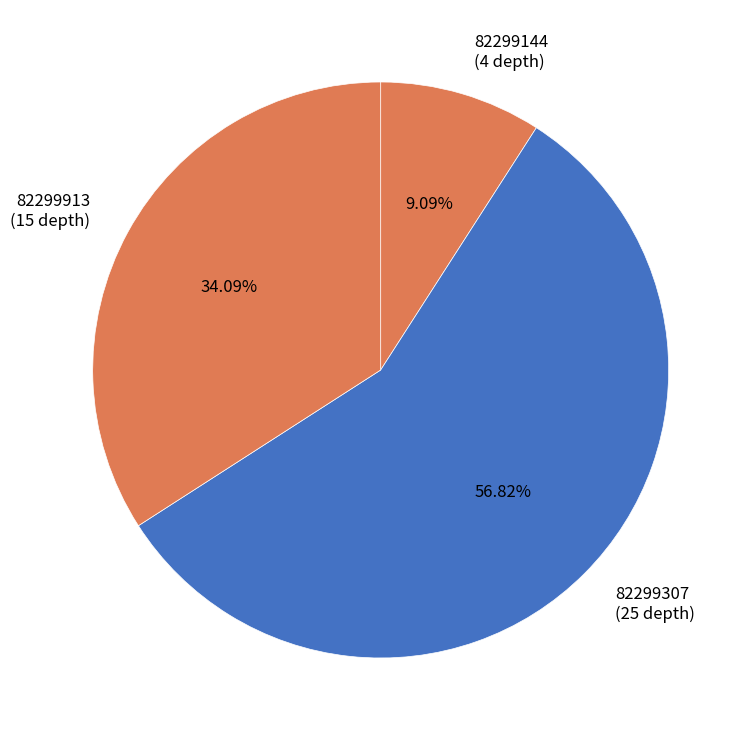

Rank the categories by value from highest to lowest.

82299307, 82299913, 82299144